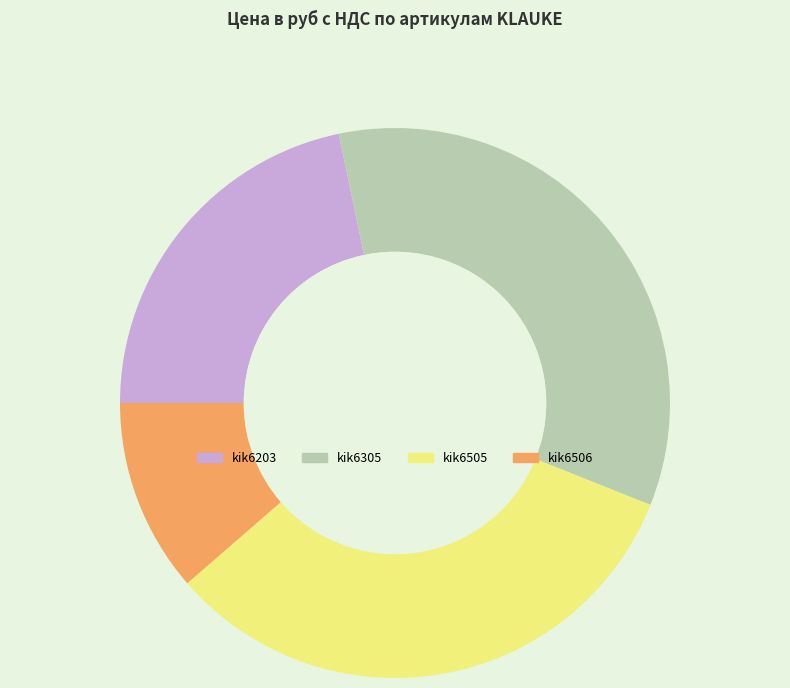

Does any single category account for the majority?

No